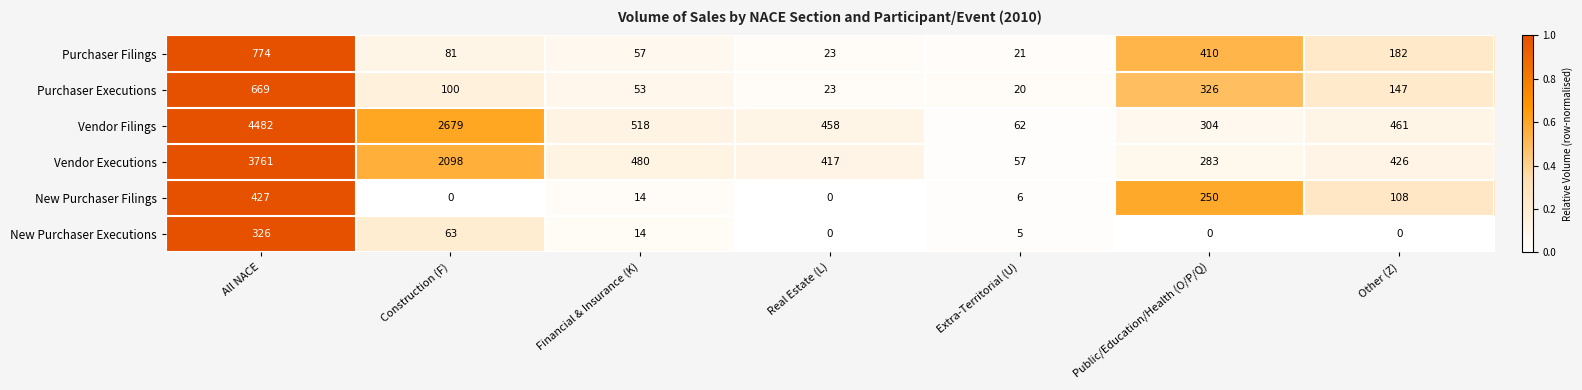

What is the difference between the New Purchaser Executions values at Financial & Insurance (K) and Real Estate (L)?

14